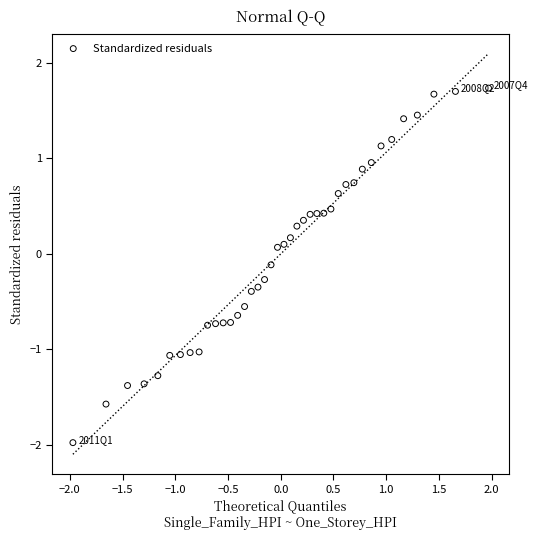

What is the range of Y values (max minus min)?

3.7